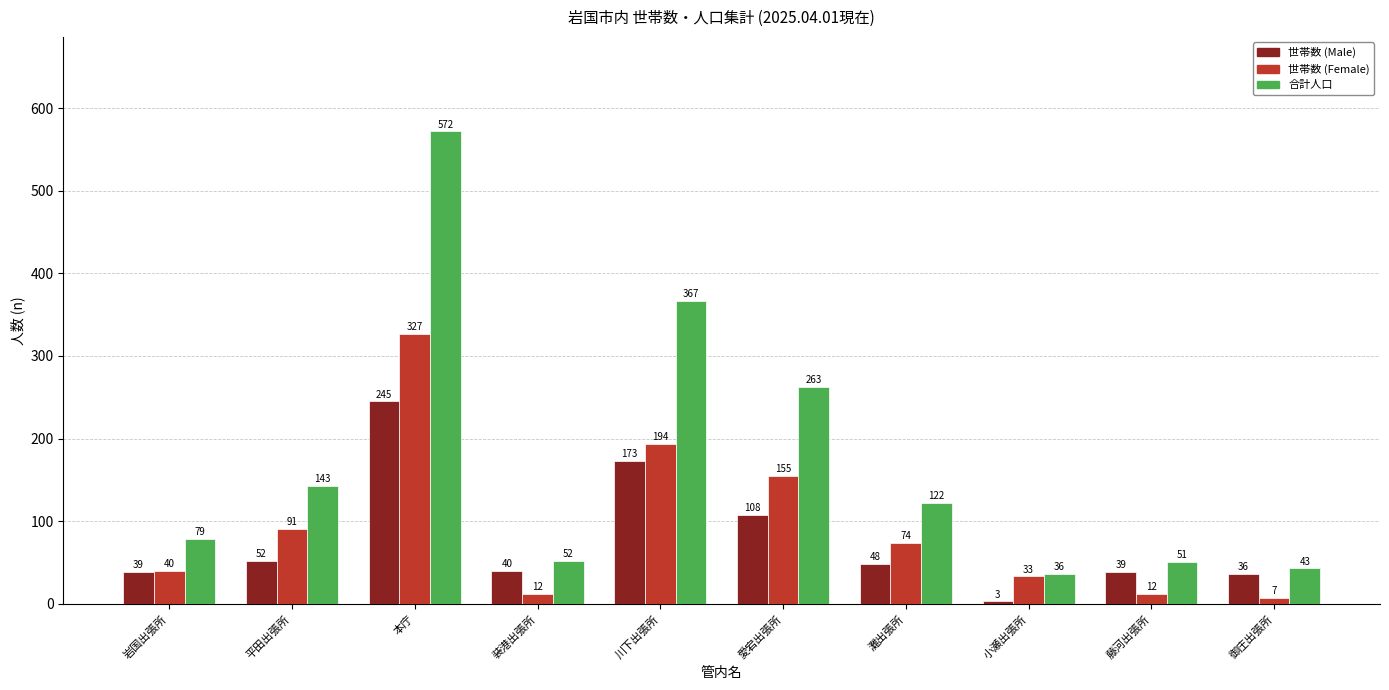

How many series are shown in this chart?

3